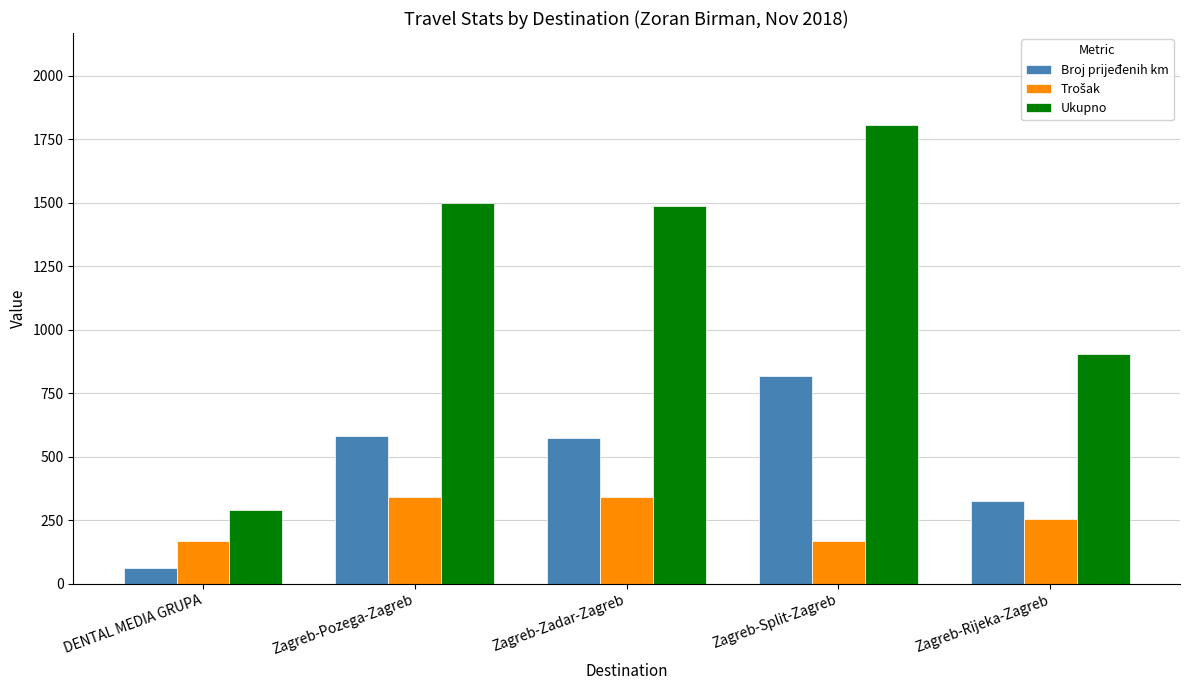

At which category is the sum across all series the highest?

Zagreb-Split-Zagreb